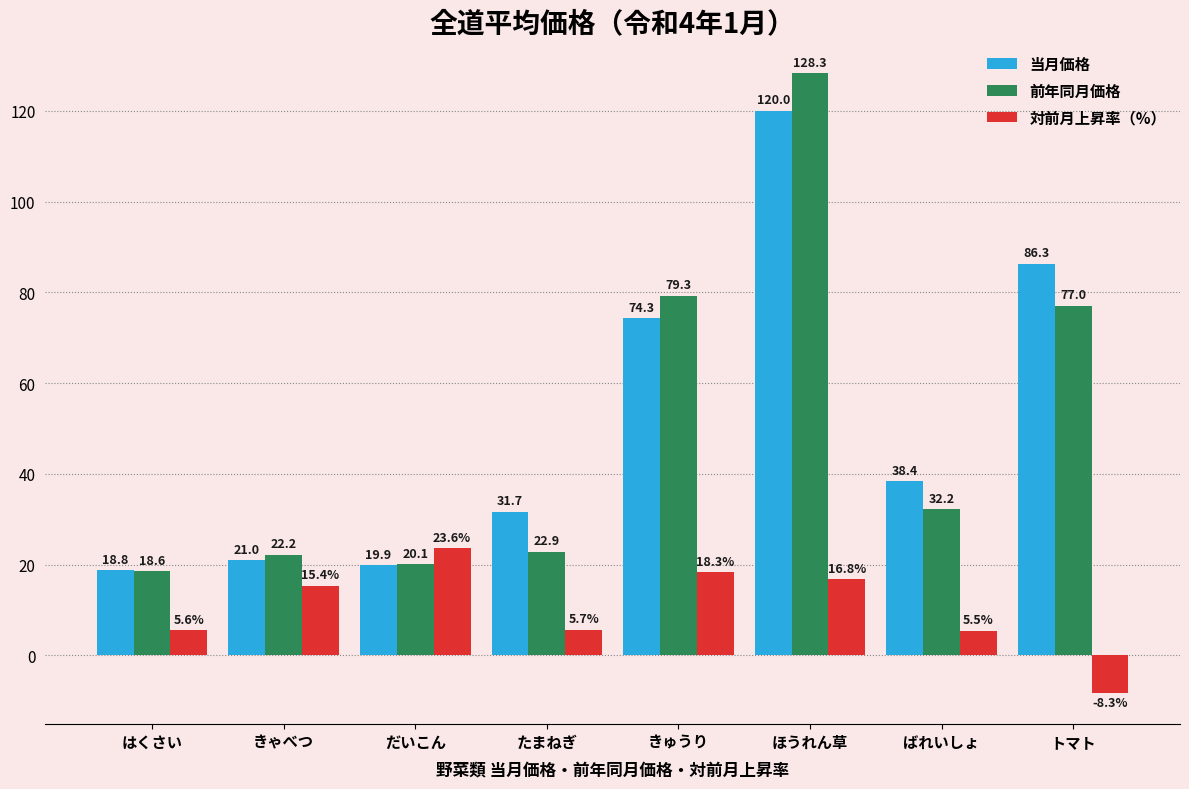

At トマト, list the series in order from largest to smallest.

当月価格, 前年同月価格, 対前月上昇率（%）